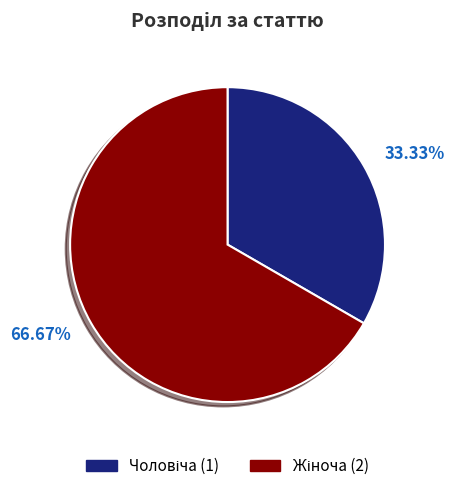

Is there any slice that represents more than half of the pie?

Yes